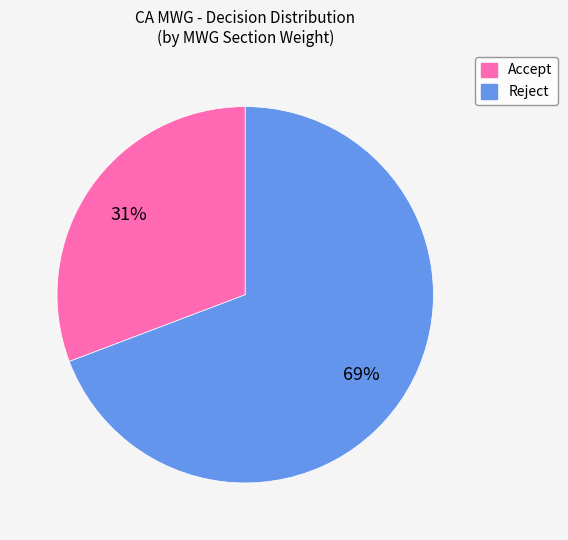

Count the number of slices in the pie.

2